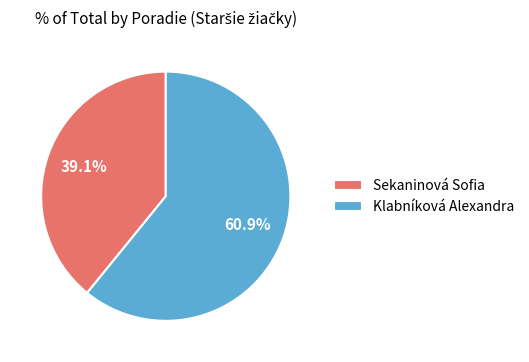

What percentage is the Klabníková Alexandra slice, to the nearest percent?

61%